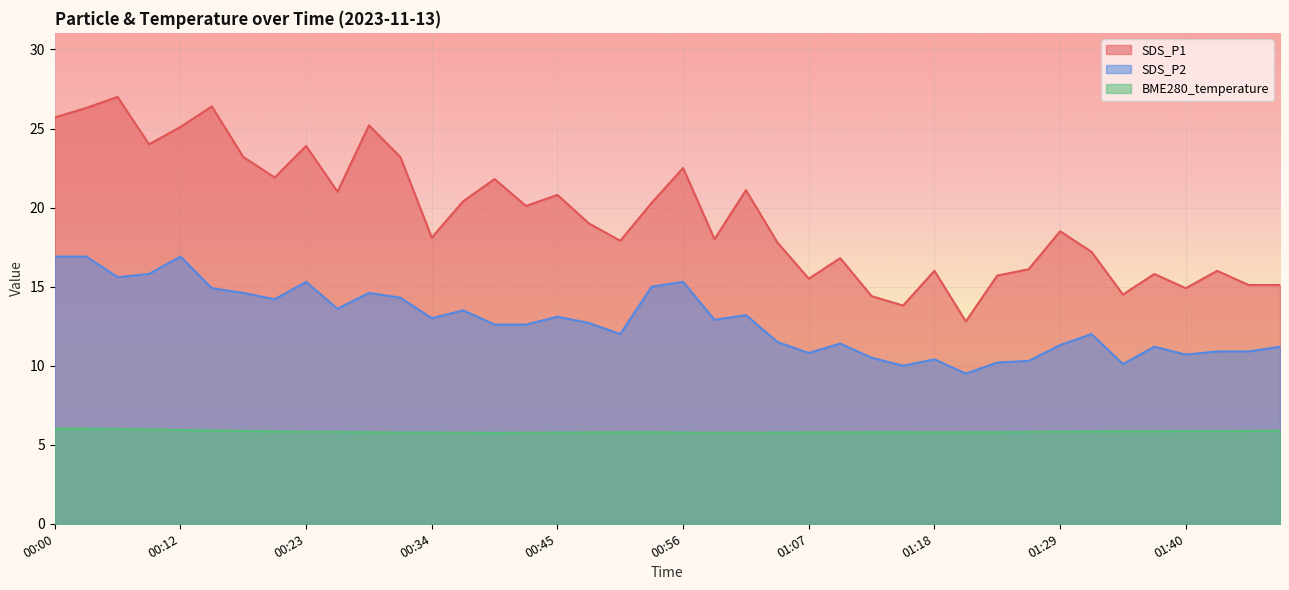

Rank the categories by BME280_temperature value from highest to lowest.

00:00, 00:03, 00:06, 00:09, 00:12, 00:14, 01:49, 00:17, 01:46, 01:40, 01:43, 01:35, 01:37, 00:20, 01:32, 01:29, 00:23, 00:25, 01:26, 00:28, 00:50, 00:53, 01:12, 01:15, 01:21, 01:24, 00:47, 01:07, 01:10, 01:18, 00:31, 00:34, 00:45, 00:56, 01:04, 00:36, 00:42, 00:59, 01:01, 00:39